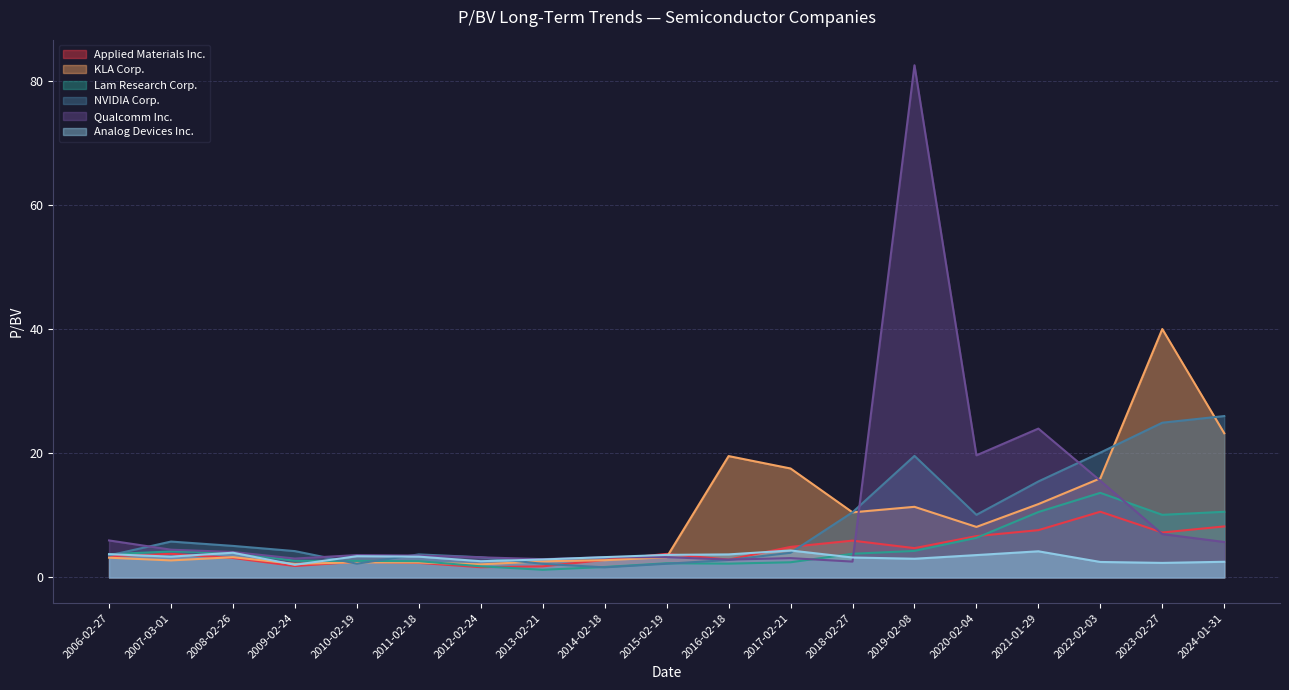

What are all the series names shown in the legend?

Applied Materials Inc., KLA Corp., Lam Research Corp., NVIDIA Corp., Qualcomm Inc., Analog Devices Inc.